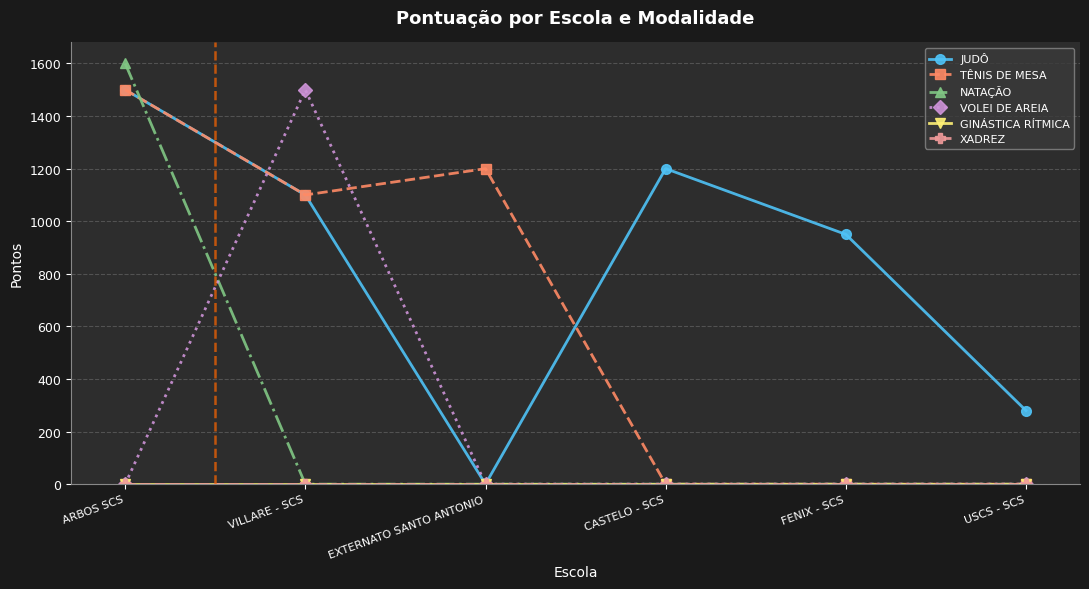

Does the chart have visible grid lines?

Yes